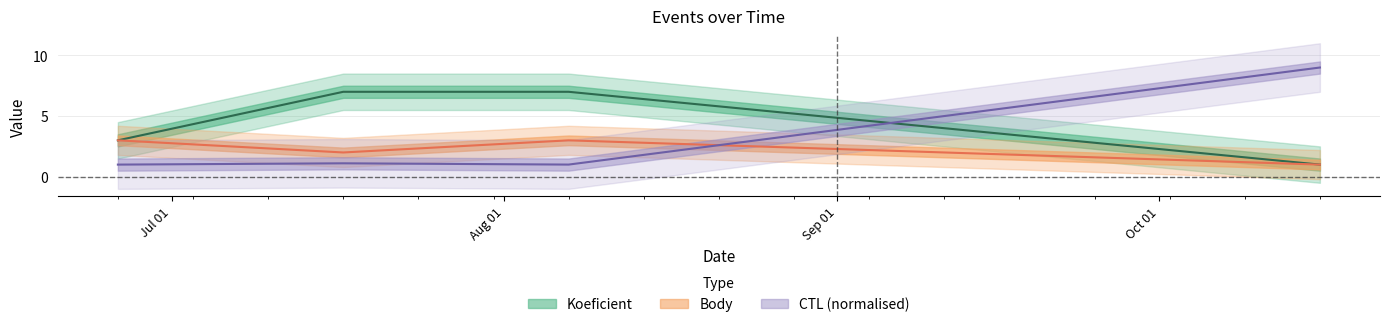

Where is the first local minimum for CTL_norm?

2021-08-07